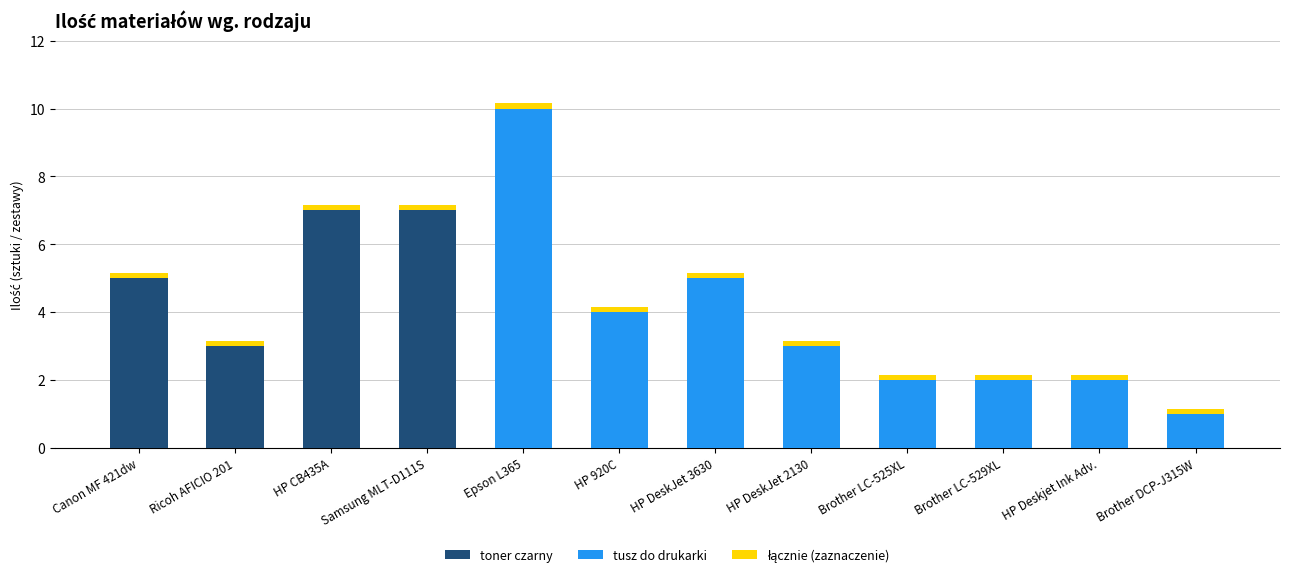

Count the number of data series in this chart.

3